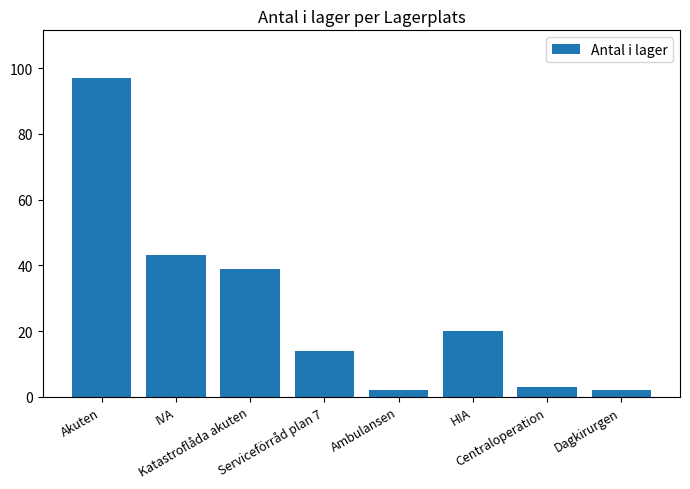

What is the difference between the maximum and minimum values?

95